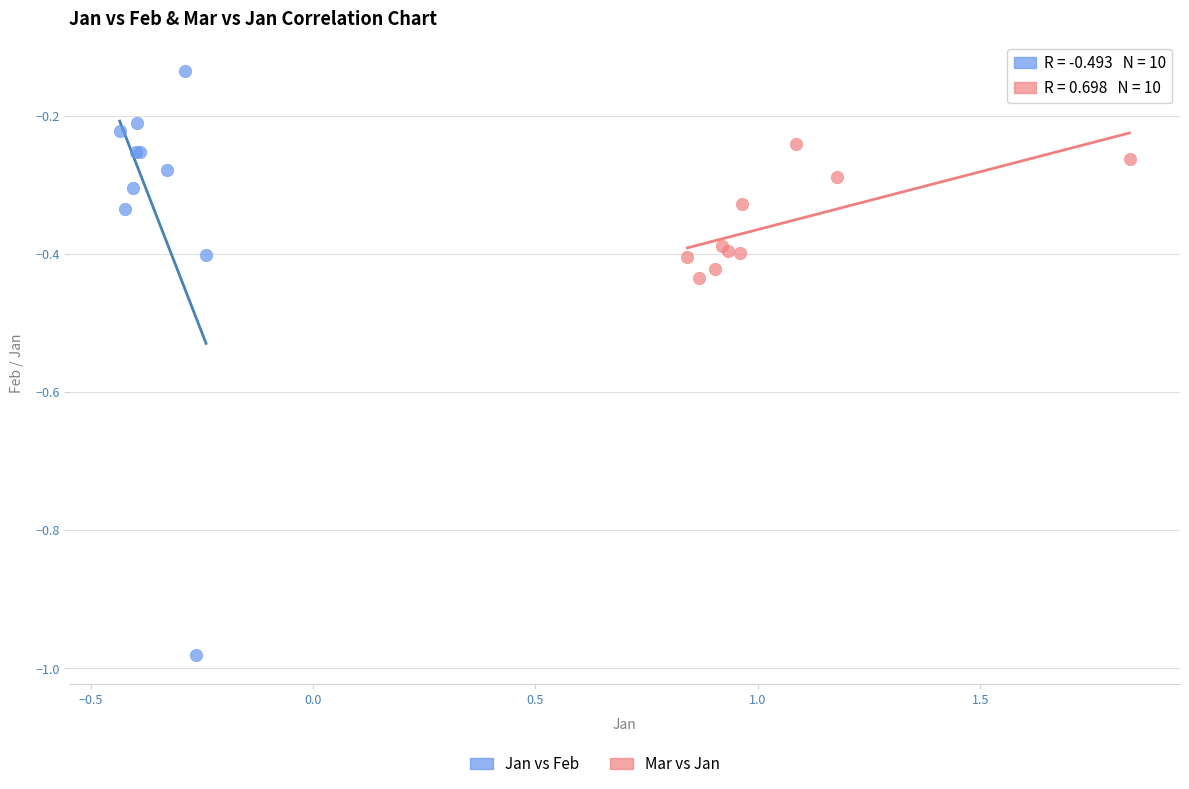

Which series has the widest spread of Y values?

Jan vs Feb